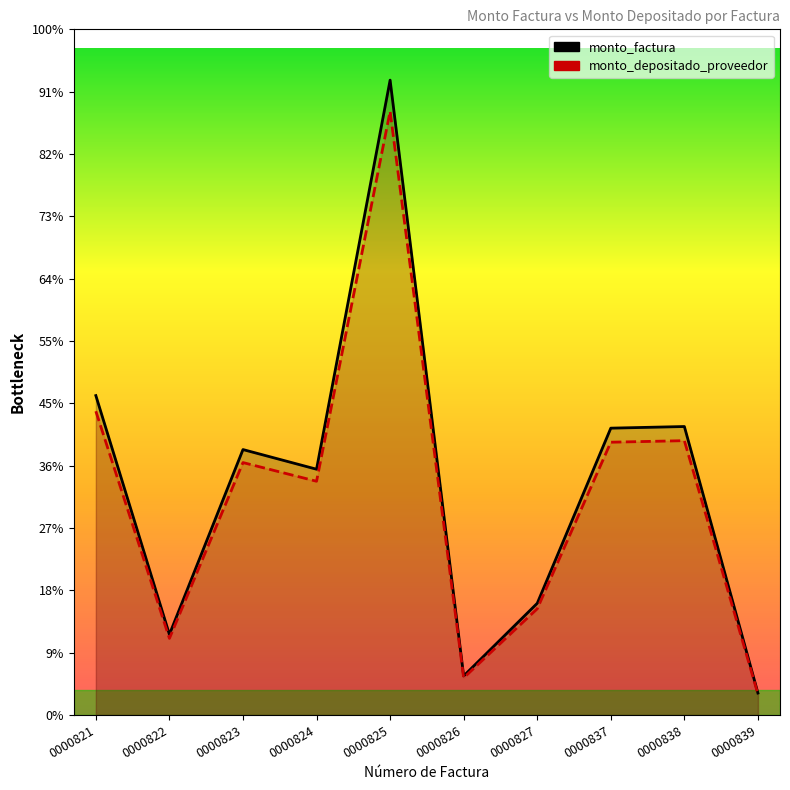

List the series in order of their peak value, lowest first.

monto_depositado_proveedor, monto_factura